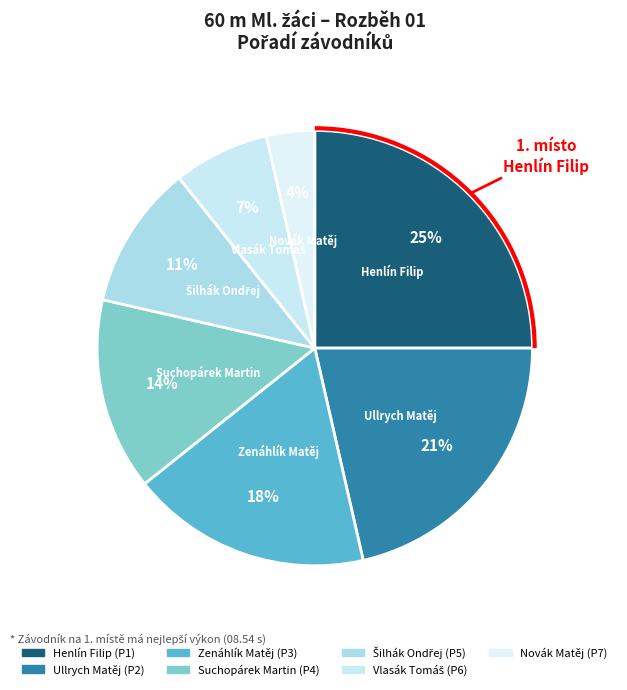

Is there a majority slice in this chart?

No